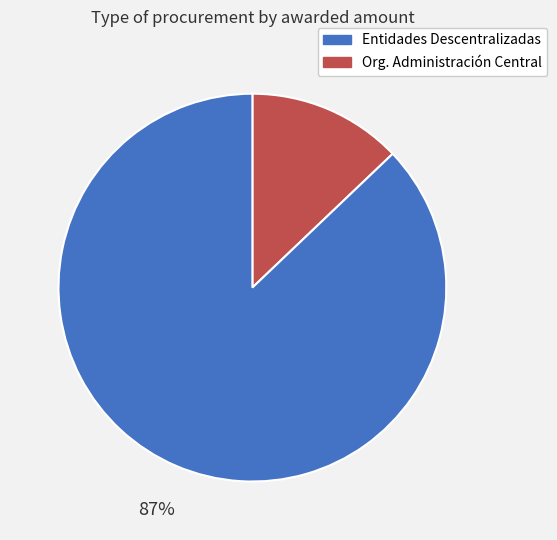

To the nearest percent, what is the average slice percentage?

50%